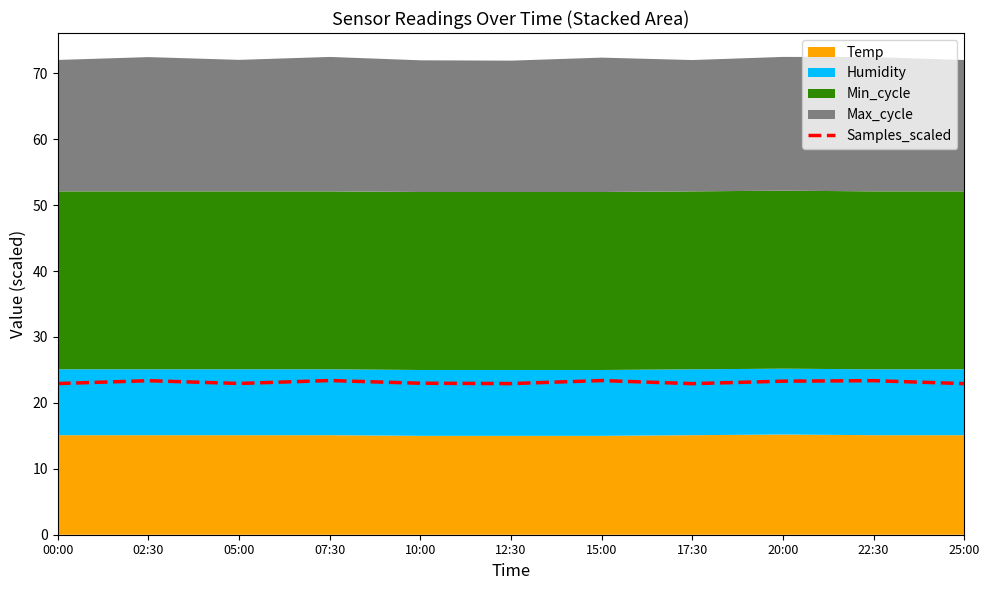

Where is the first local maximum?

02:30